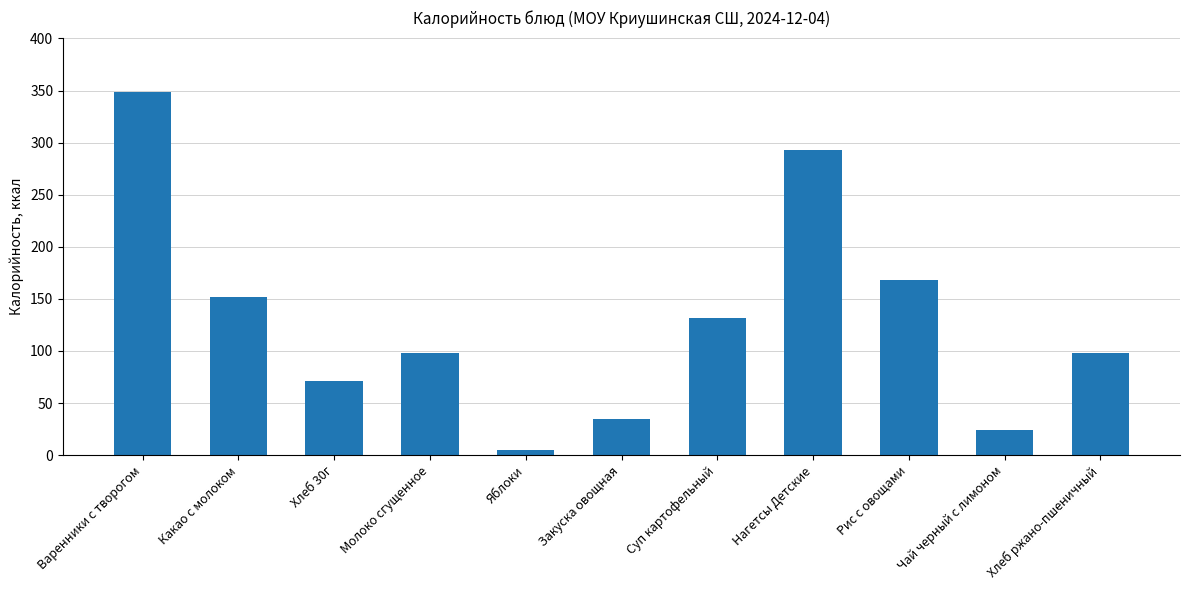

What is the label of the 3rd bar from the left?

Хлеб 30г